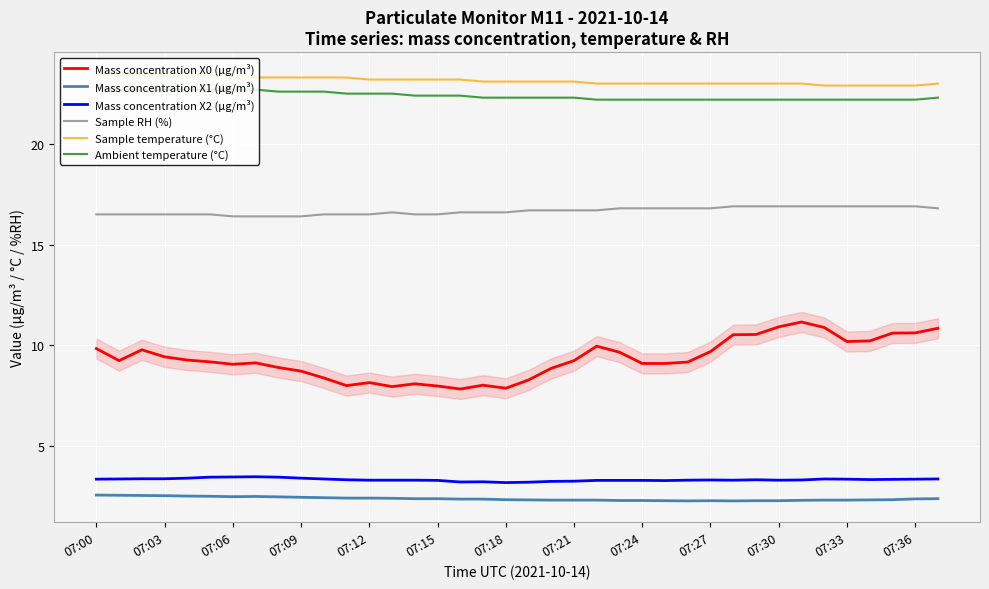

What is the sum of all Sample temperature (°C) values?

879.4